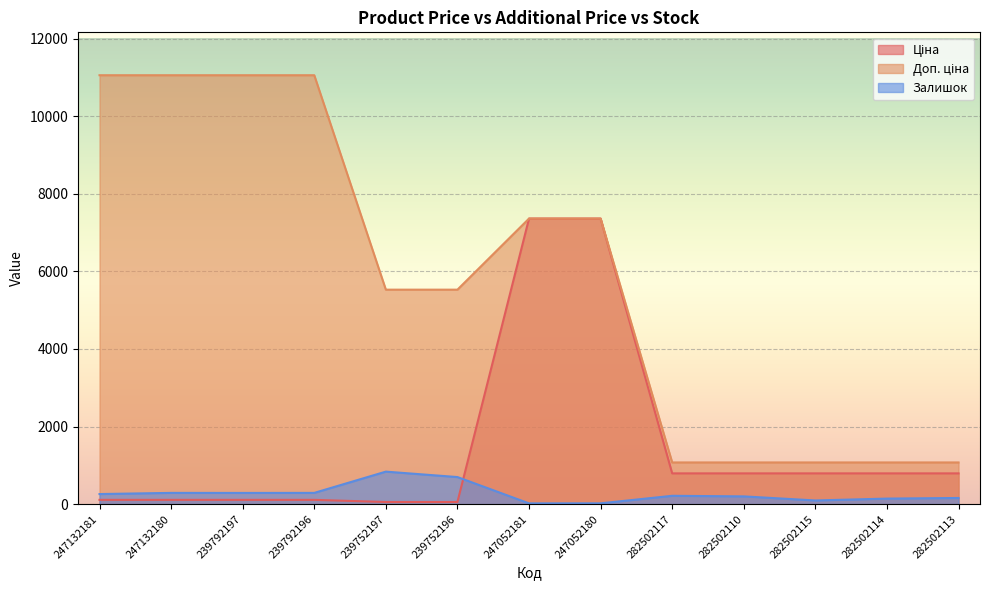

Where does the Ціна series first go above 793?

247052181